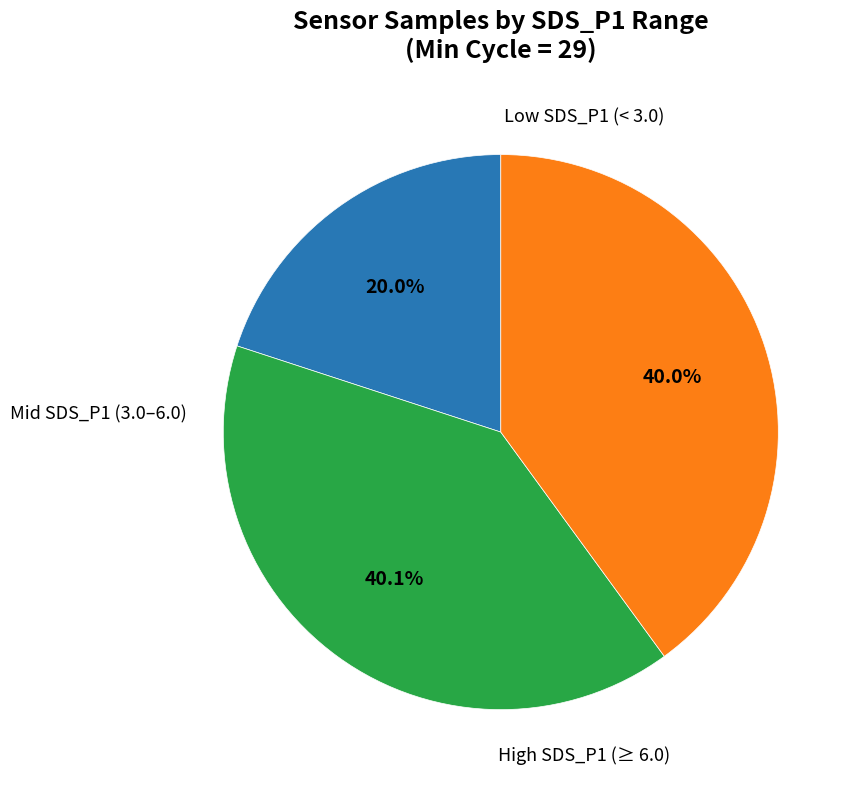

Is there any slice that represents more than half of the pie?

No